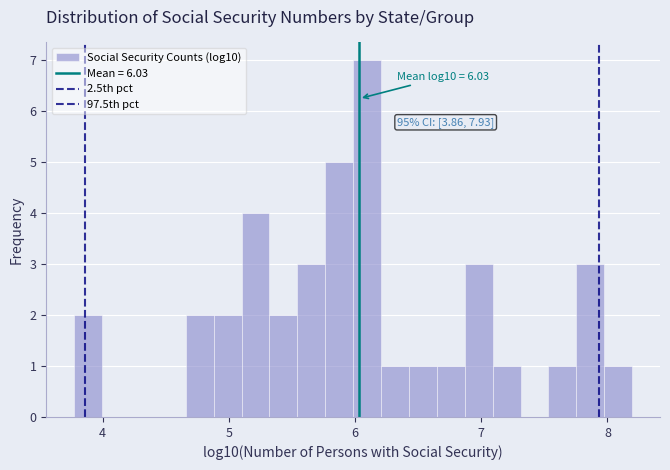

Read against the x-axis, roughly where is the centre of the tallest bar?

6.1